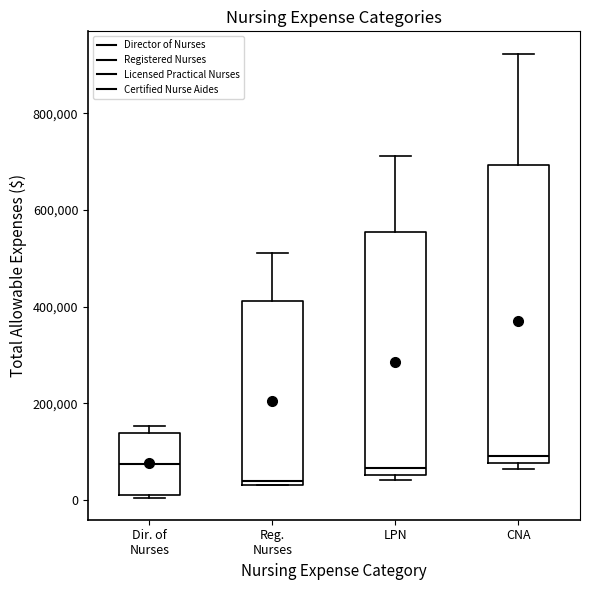

Reading left to right, transcribe this box plot: for each box, give where its median line is, the range the box spans, and where its two whiskers end, as read against the y-axis. The values are not printed on the chart, so give them approximately, as read against the axis.

Dir. of Nurses: median 80000, box 20000 to 140000, whiskers 0 to 160000
Reg. Nurses: median 40000 (just above the box's lower edge), box 40000 to 420000, whiskers 40000 to 520000
LPN: median 60000 (just above the box's lower edge), box 60000 to 560000, whiskers 40000 to 720000
CNA: median 100000, box 80000 to 700000, whiskers 60000 to 920000